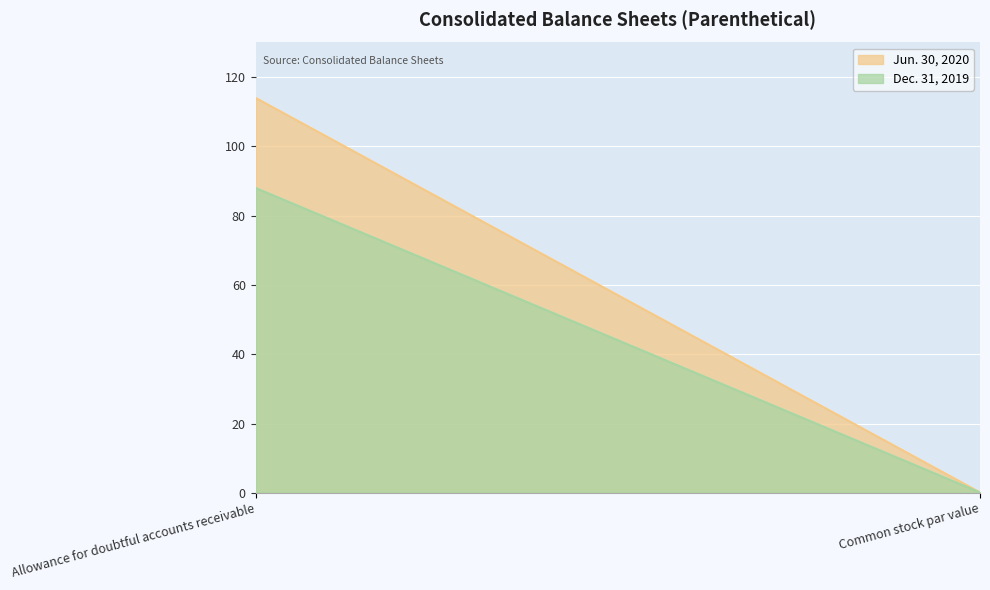

What is the average value of the Jun. 30, 2020 series?

57.0